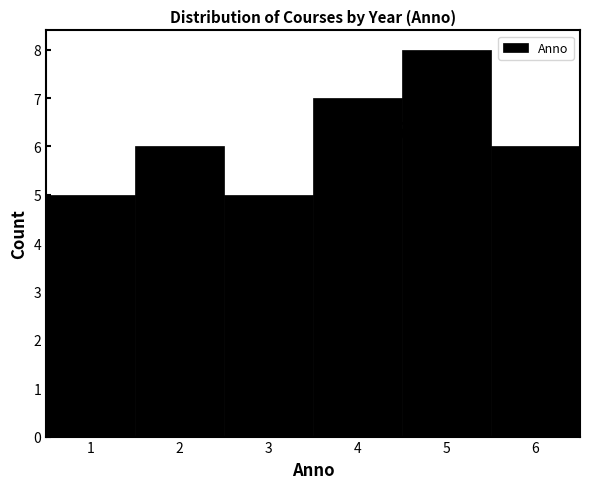

Which range on the x-axis has the tallest bar?

4.5 to 5.5